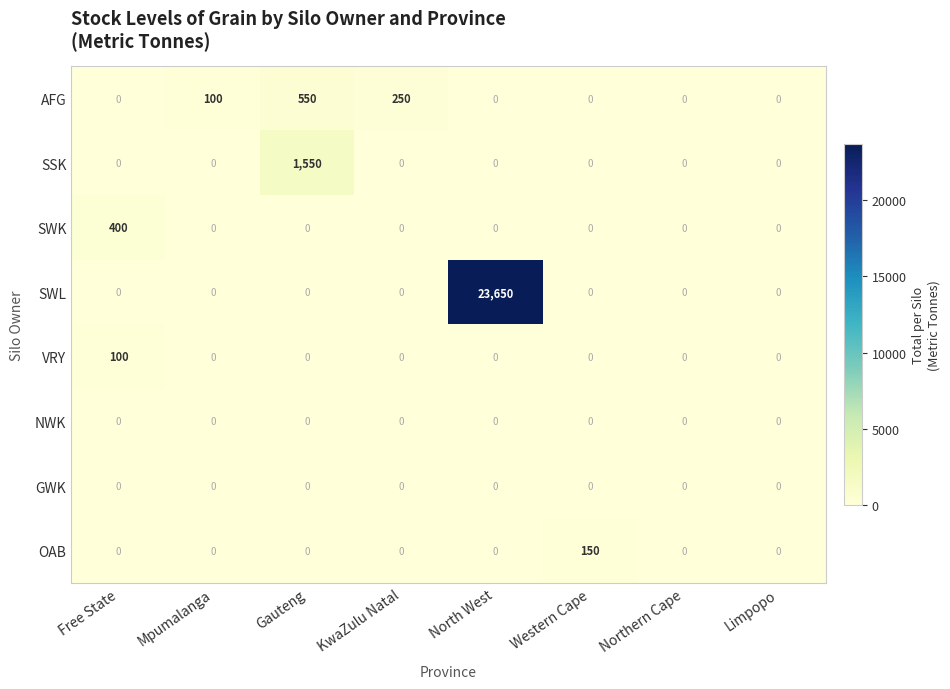

At which category is the sum across all series the highest?

North West